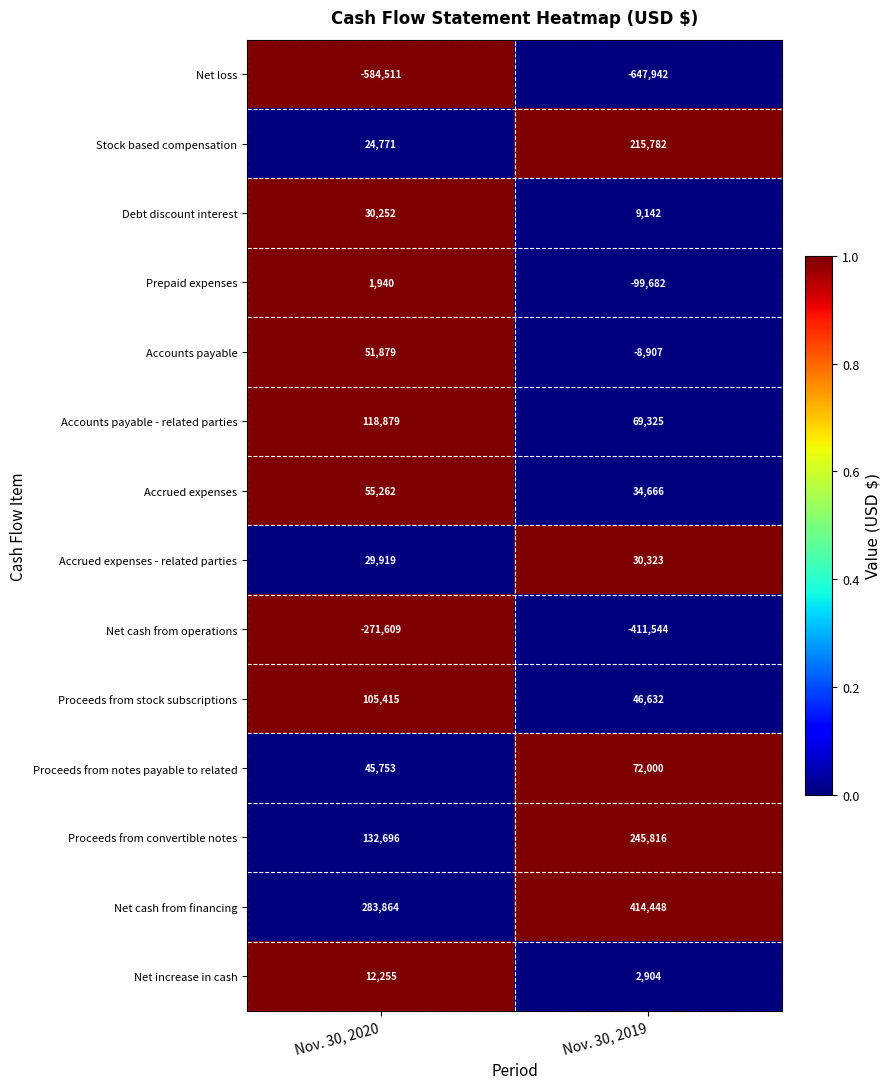

The Stock based compensation series shows 41412 at Nov. 30, 2020. True or false?

False